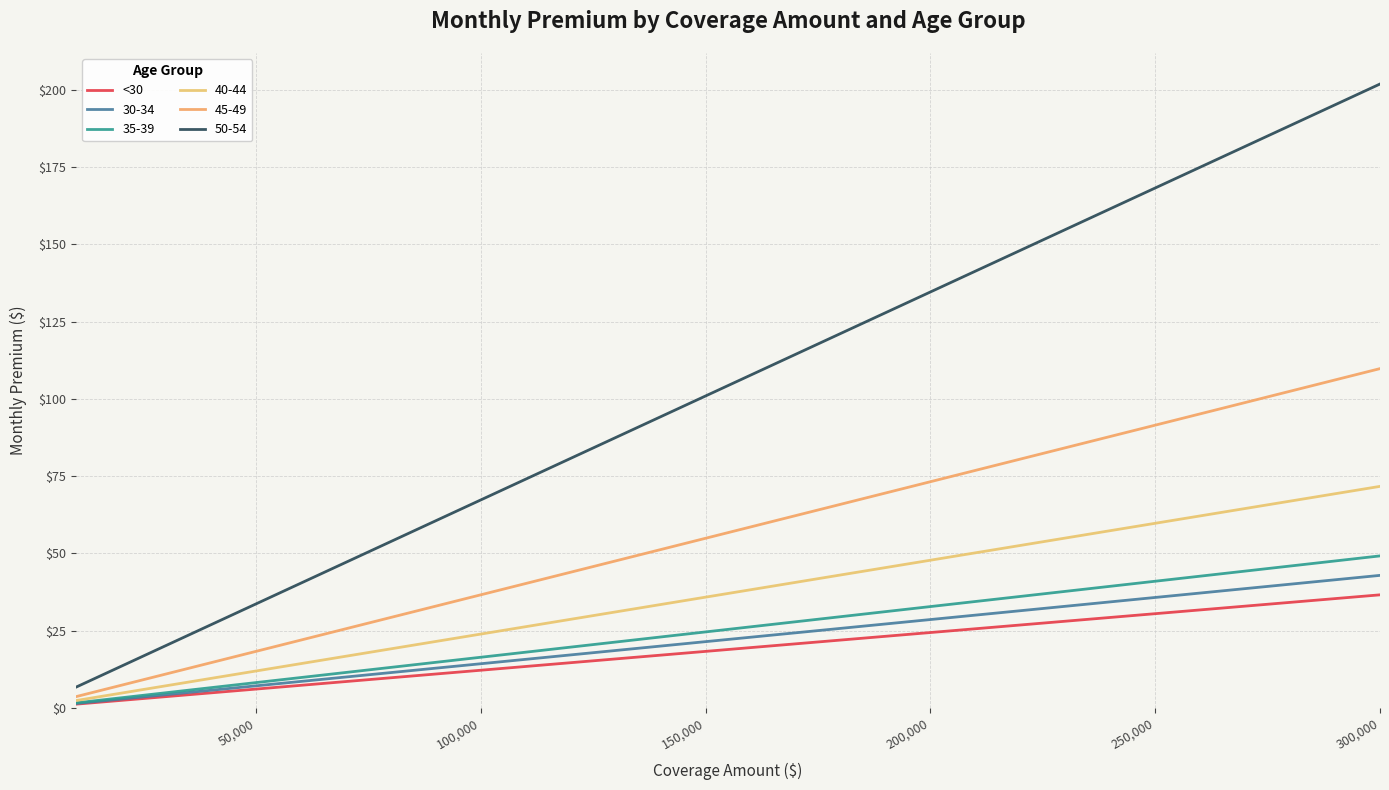

How many lines are shown in the chart?

6